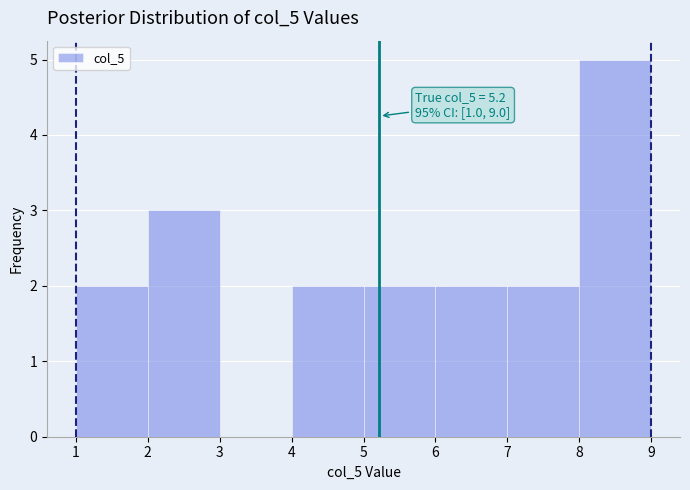

Over which range of the x-axis is the bar tallest?

8 to 9